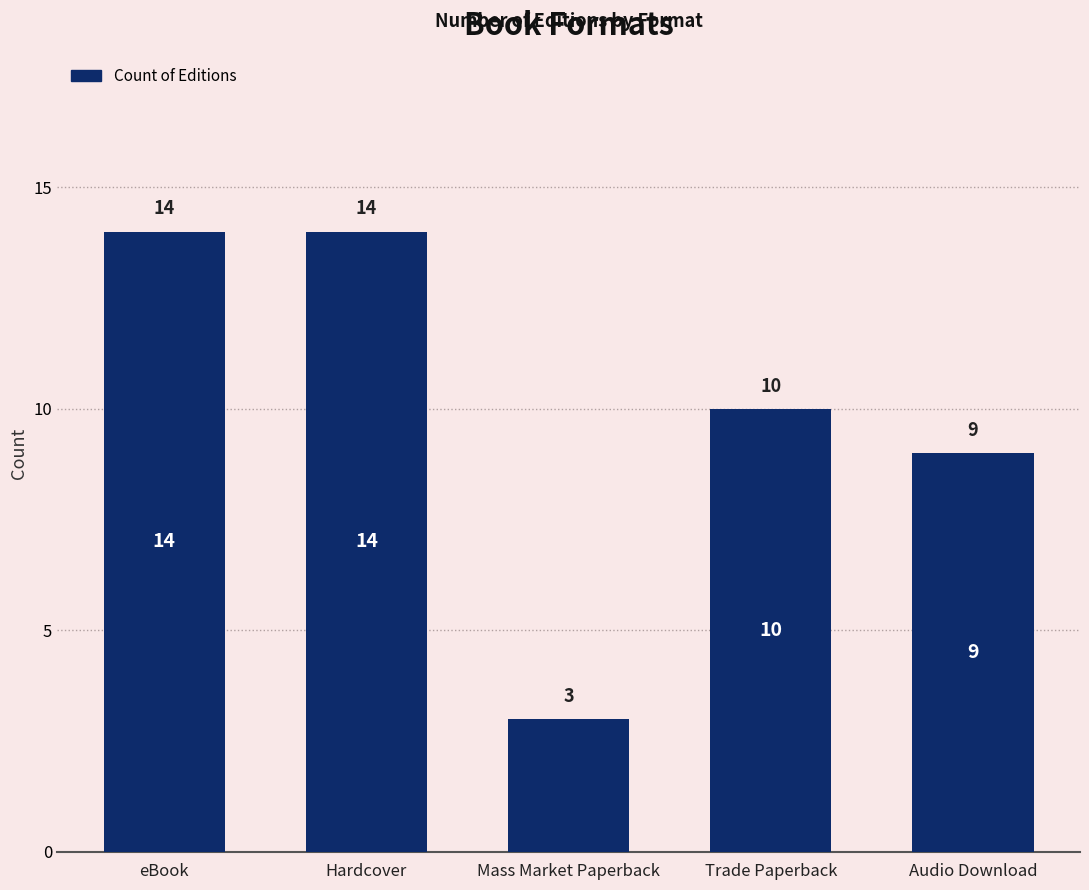

Which label corresponds to the smallest value in the chart?

Mass Market Paperback